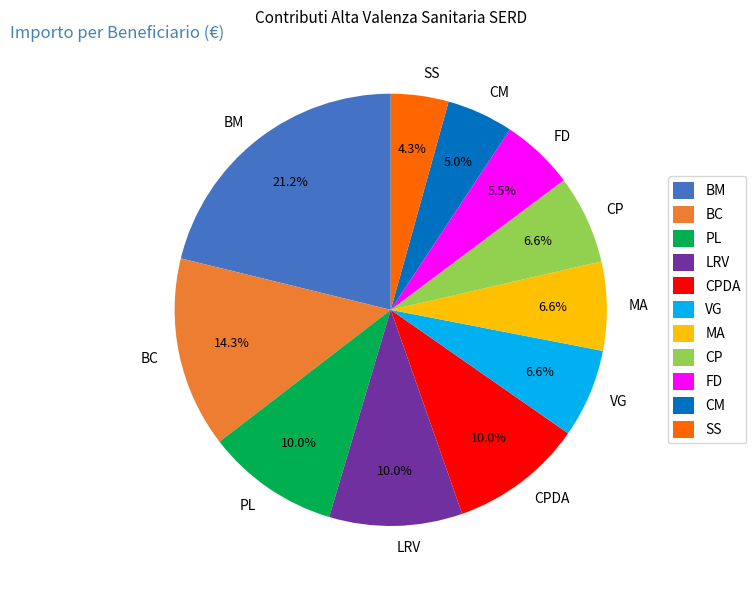

To the nearest percent, what portion does CM represent?

5%